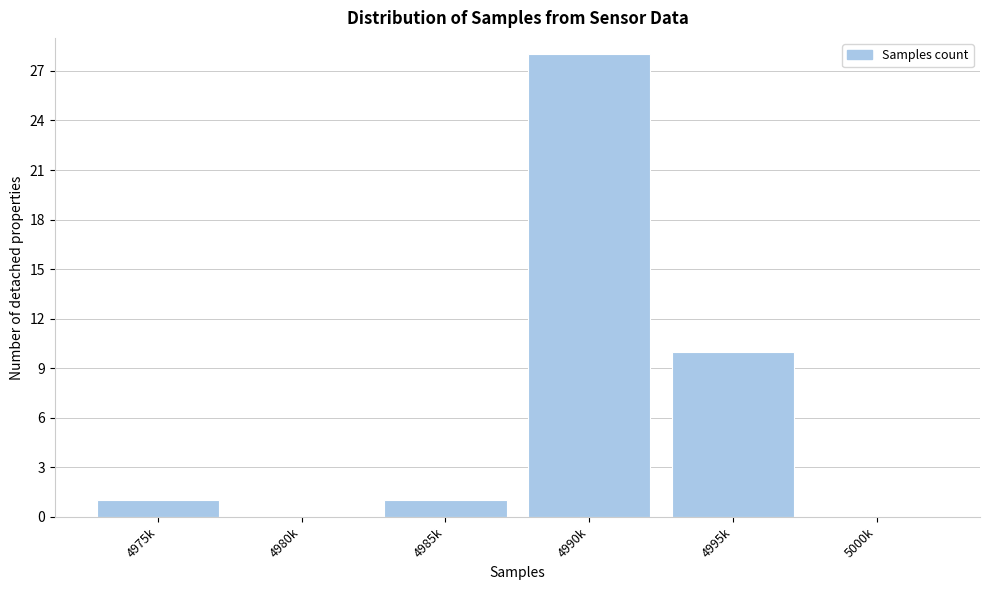

Reading left to right, extract all data points from this chart.

4975k=1	4980k=0	4985k=1	4990k=28	4995k=10	5000k=0